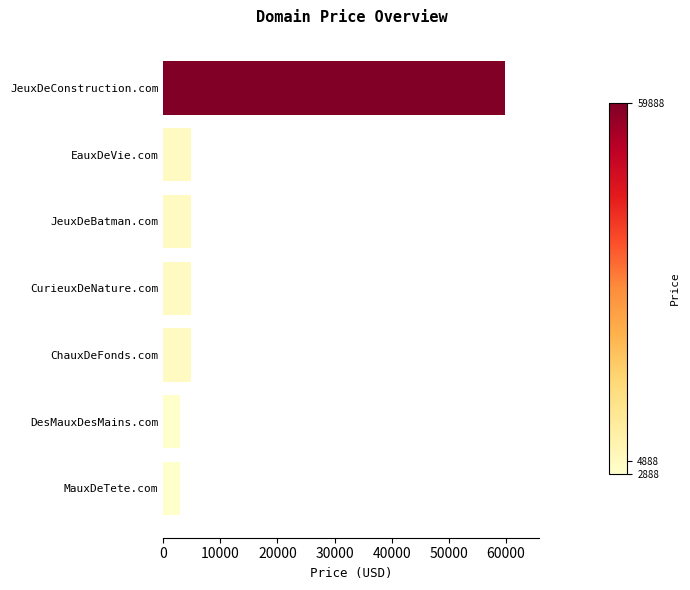

True or false: the data shows 59888 at JeuxDeConstruction.com.

True